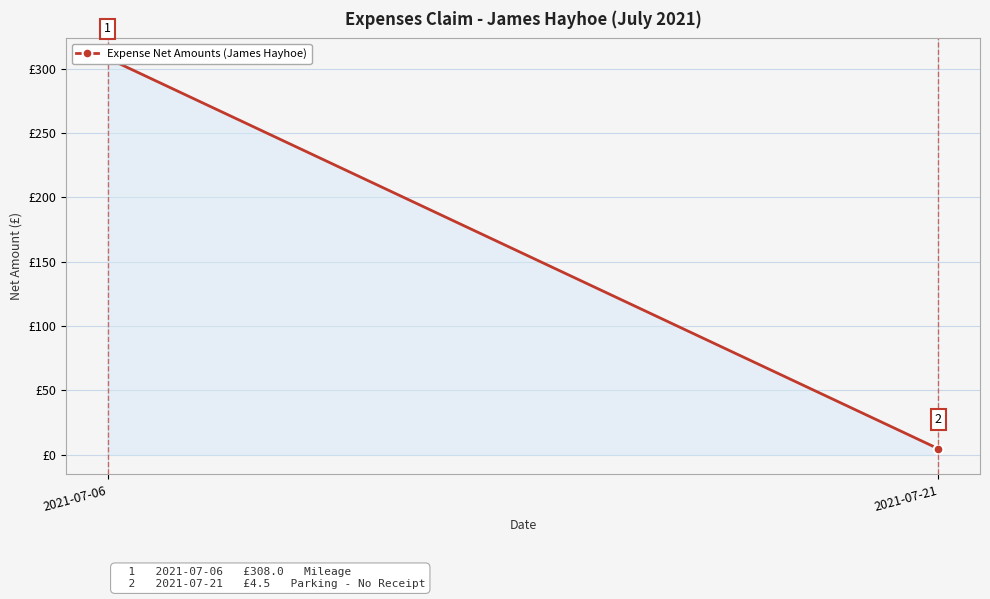

How many data points are less than 308?

1